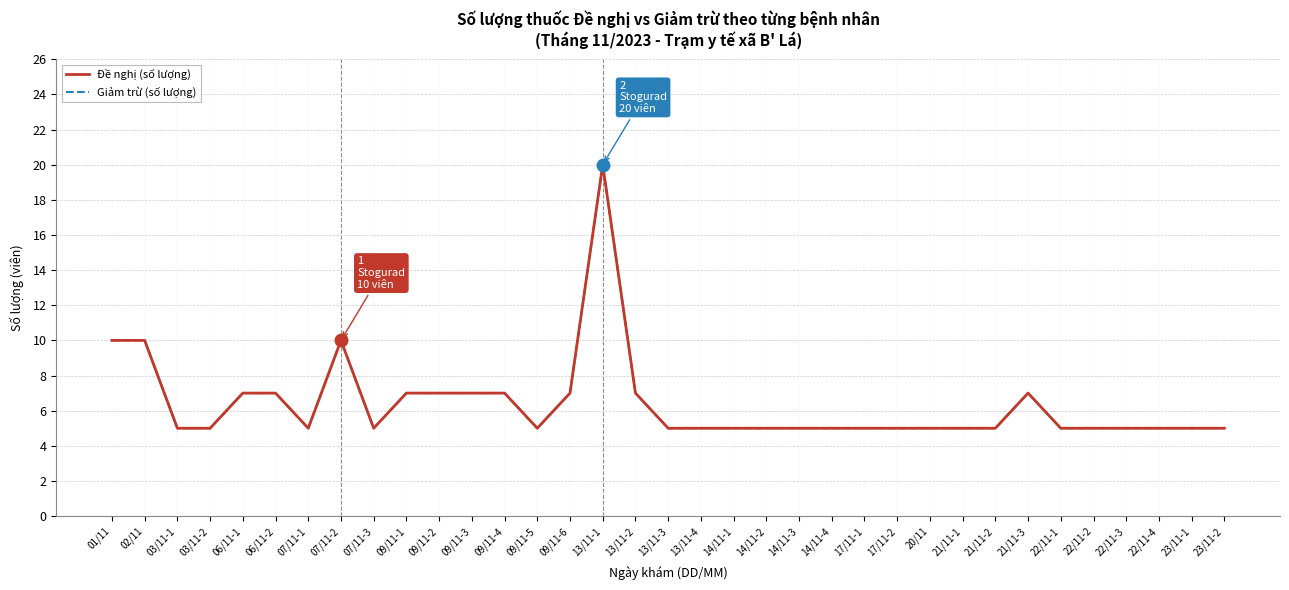

What is the label of the 24th point from the left?

17/11-1